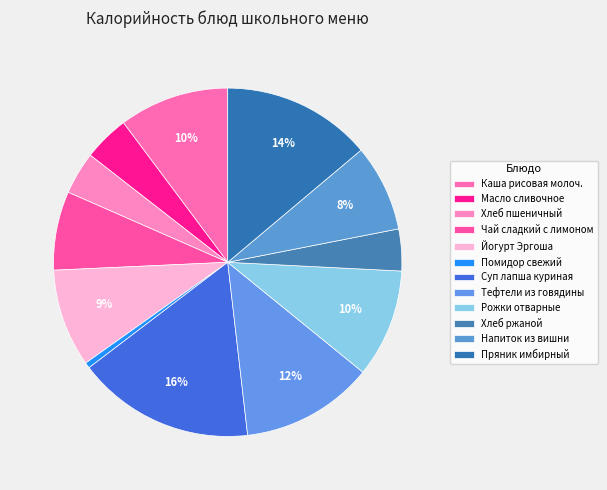

How many segments does this pie chart have?

12